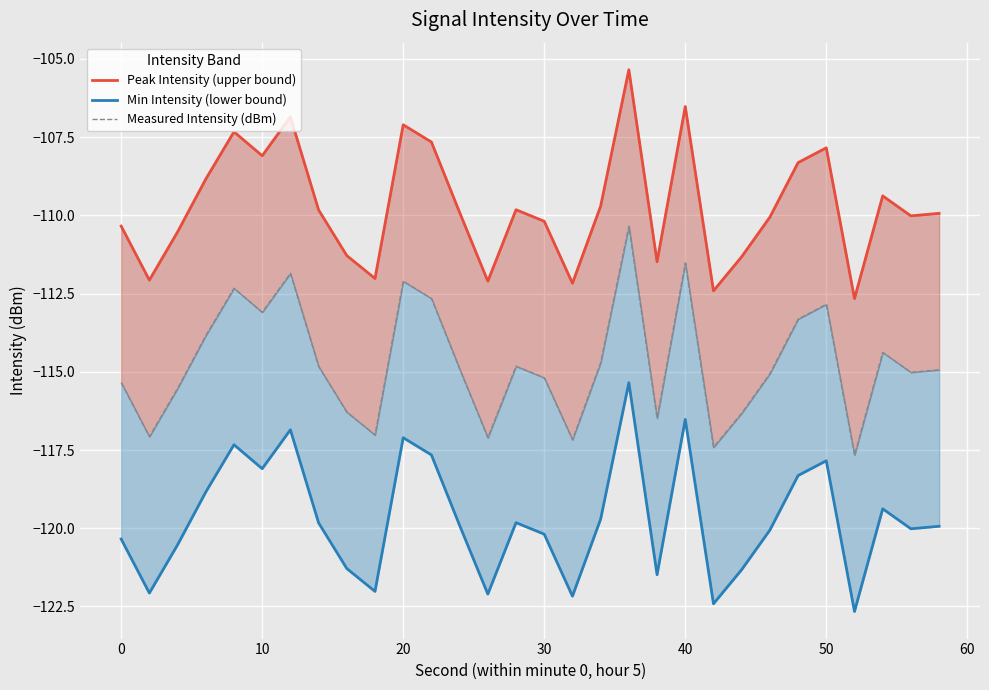

At how many categories does at least one series exceed -106?

1